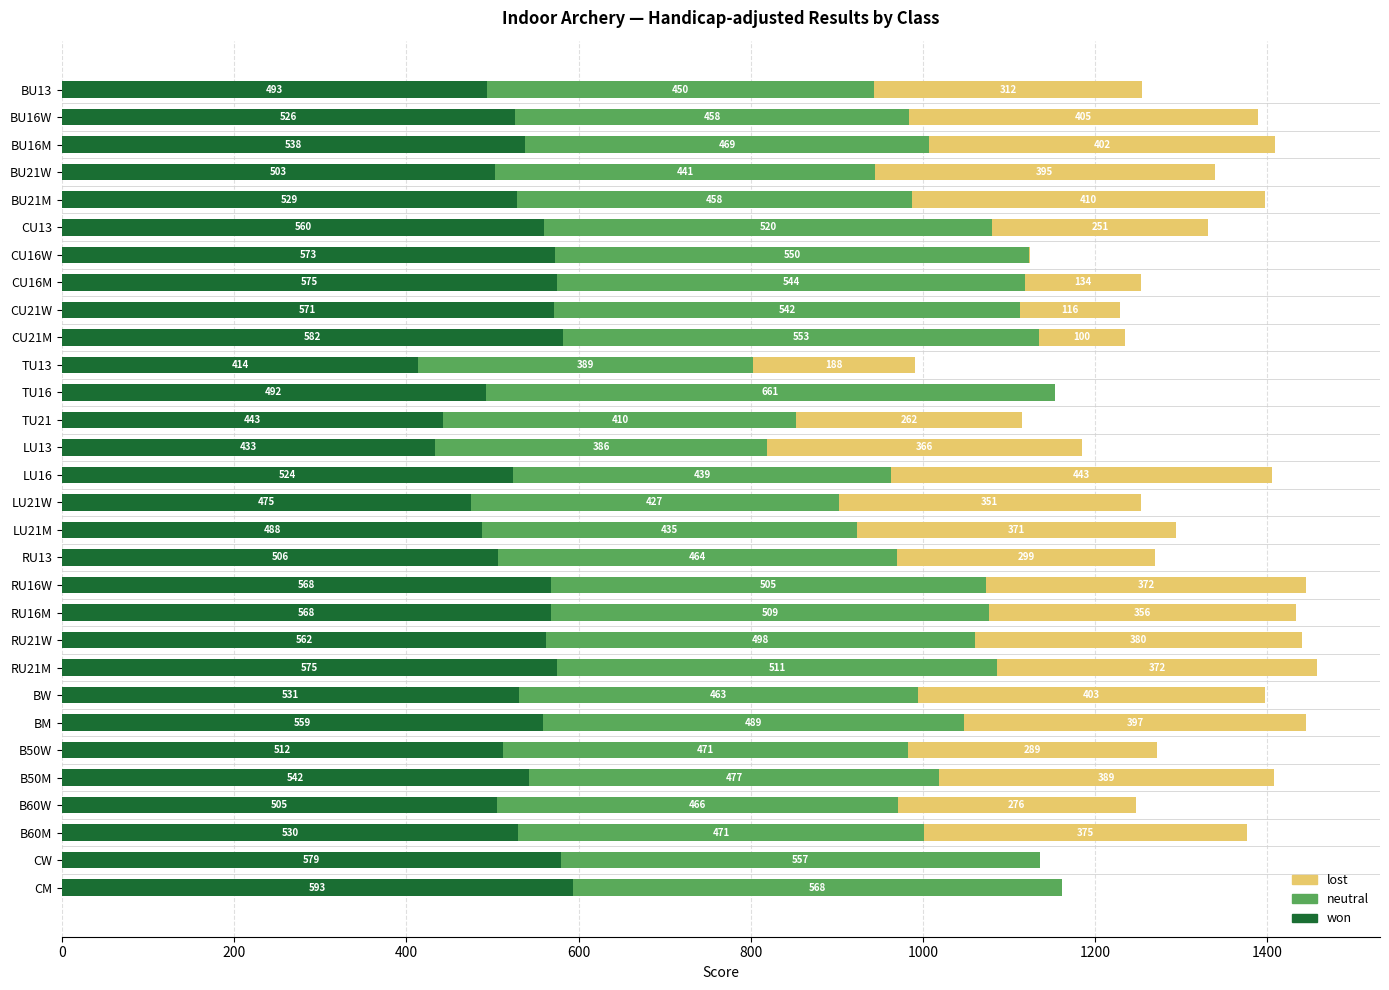

The value of won at RU21W is 562. True or false?

True